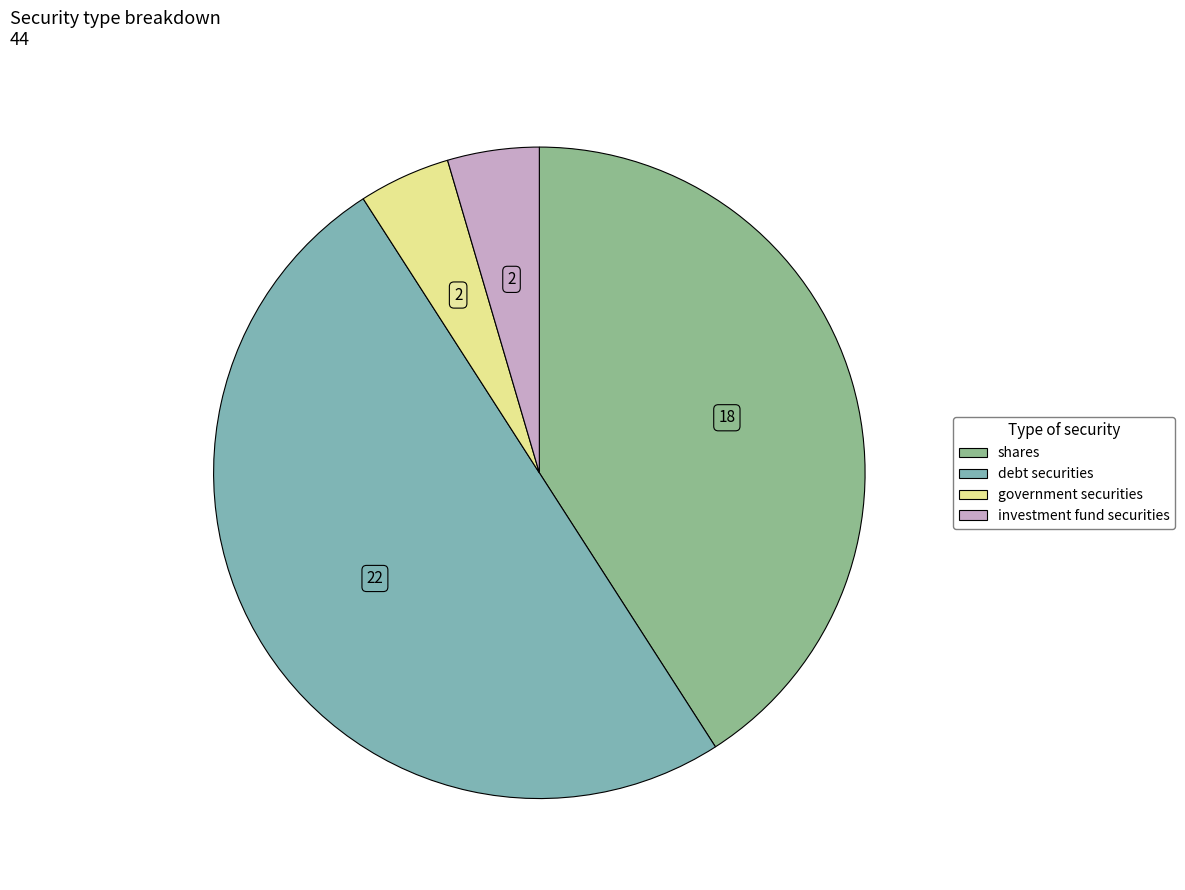

What is the ratio of the value at debt securities to the value at government securities?

11.0